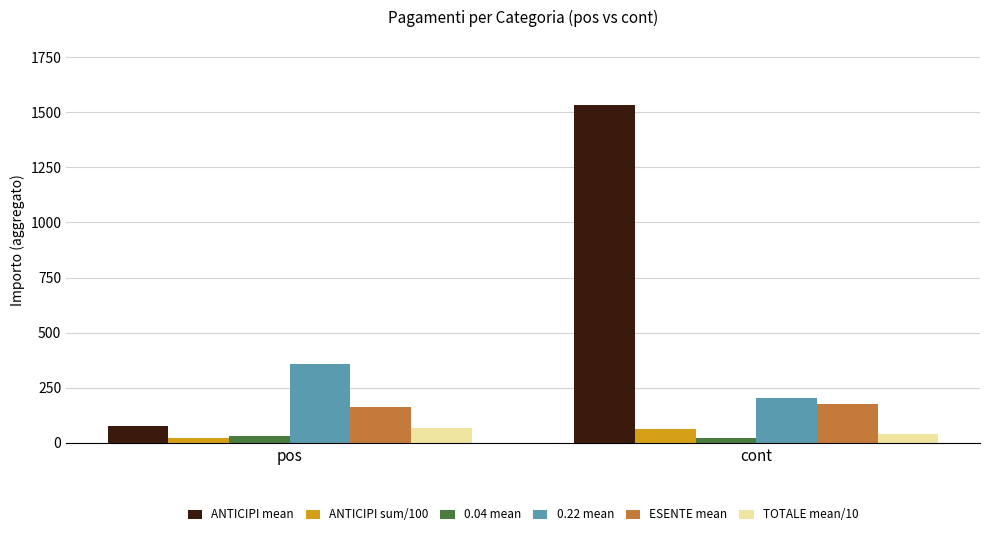

What is the difference between the maximum and minimum values in the 0.04 mean series?

9.1